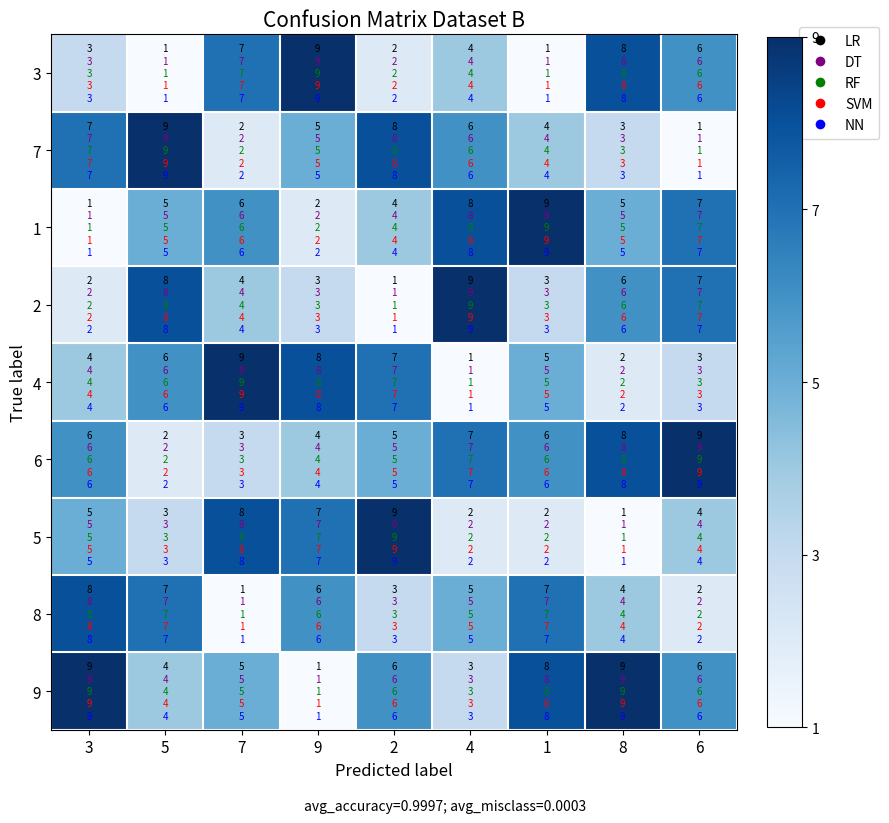

The value of 3 at 3 is 3. True or false?

True